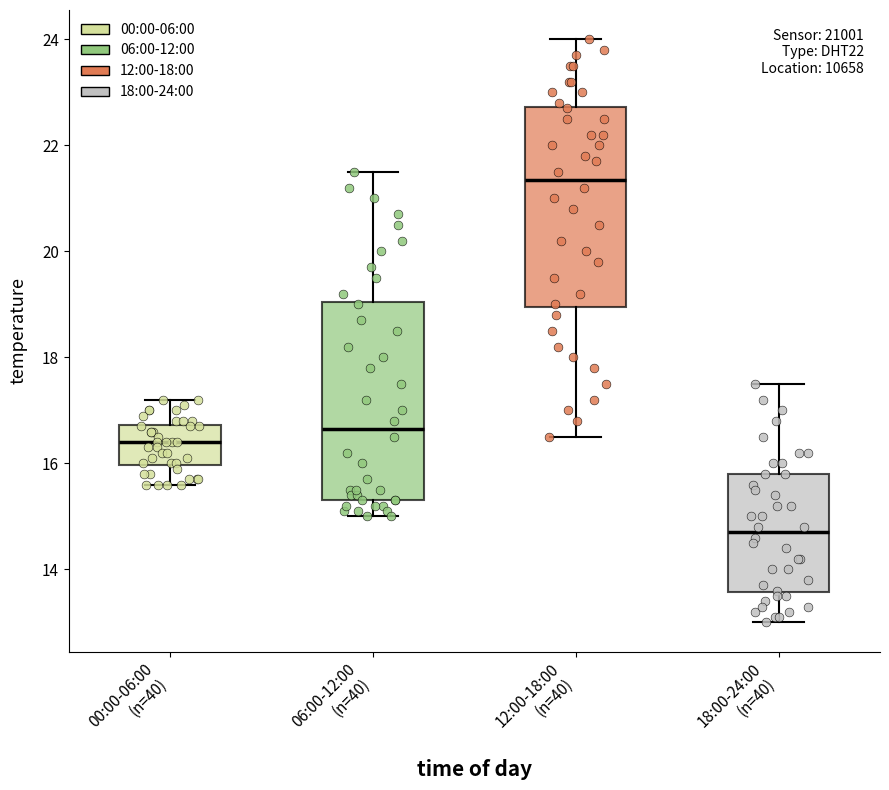

Reading left to right, transcribe this box plot: for each box, give where its median line is, the range the box spans, and where its two whiskers end, as read against the y-axis. The values are not printed on the chart, so give them approximately, as read against the axis.

00:00-06:00 (n=40): median 16.4, box 16.0 to 16.8, whiskers 15.6 to 17.2
06:00-12:00 (n=40): median 16.6, box 15.4 to 19.0, whiskers 15.0 to 21.6
12:00-18:00 (n=40): median 21.4, box 19.0 to 22.8, whiskers 16.6 to 24.0
18:00-24:00 (n=40): median 14.8, box 13.6 to 15.8, whiskers 13.0 to 17.6